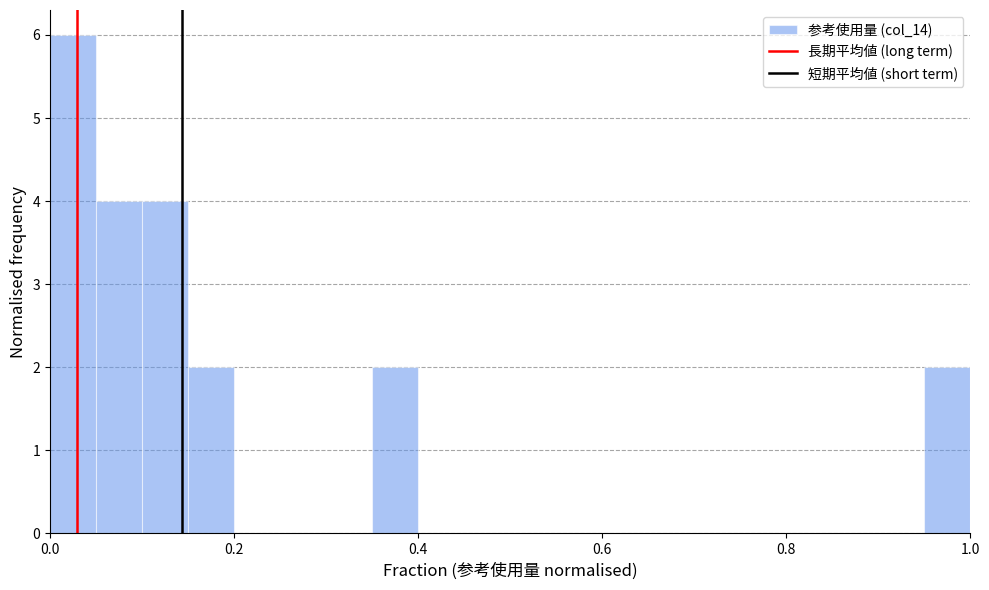

Read against the x-axis, roughly where is the centre of the tallest bar?

0.02